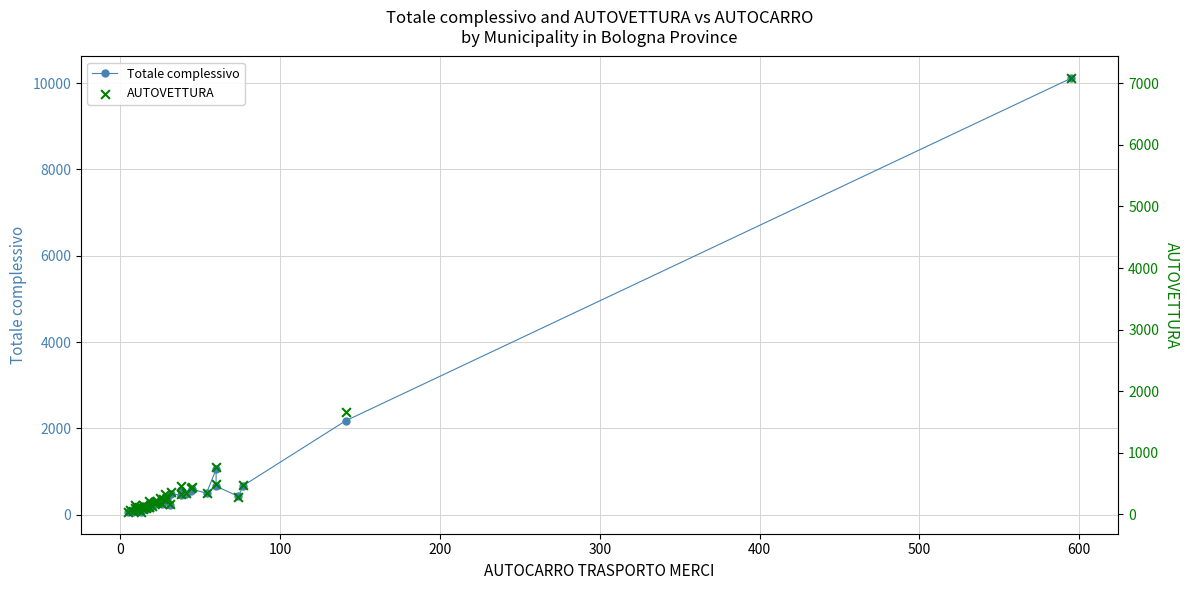

Which series reaches the maximum Y coordinate?

Totale complessivo